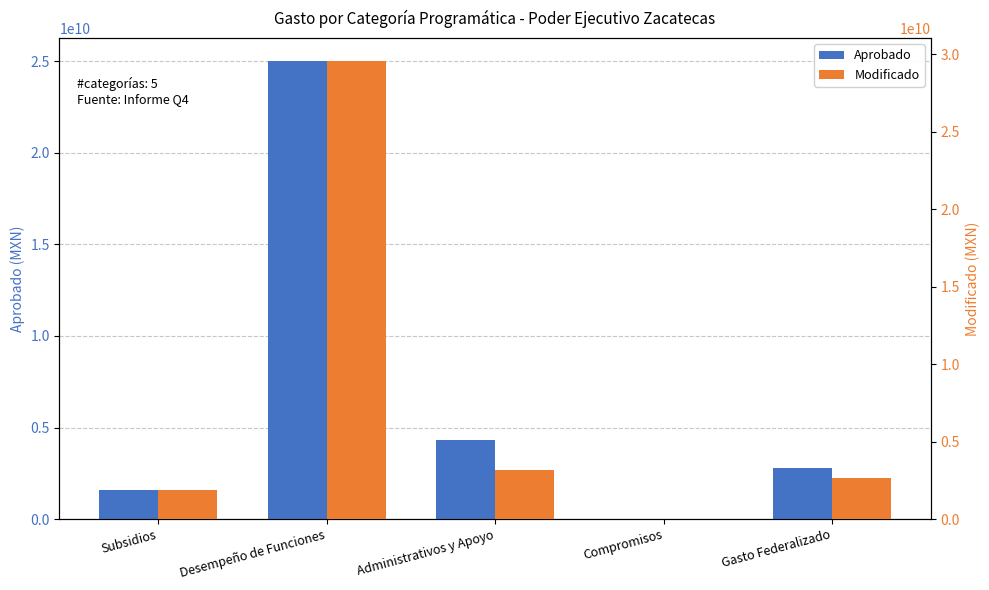

At how many categories does at least one series exceed 11086704072?

1